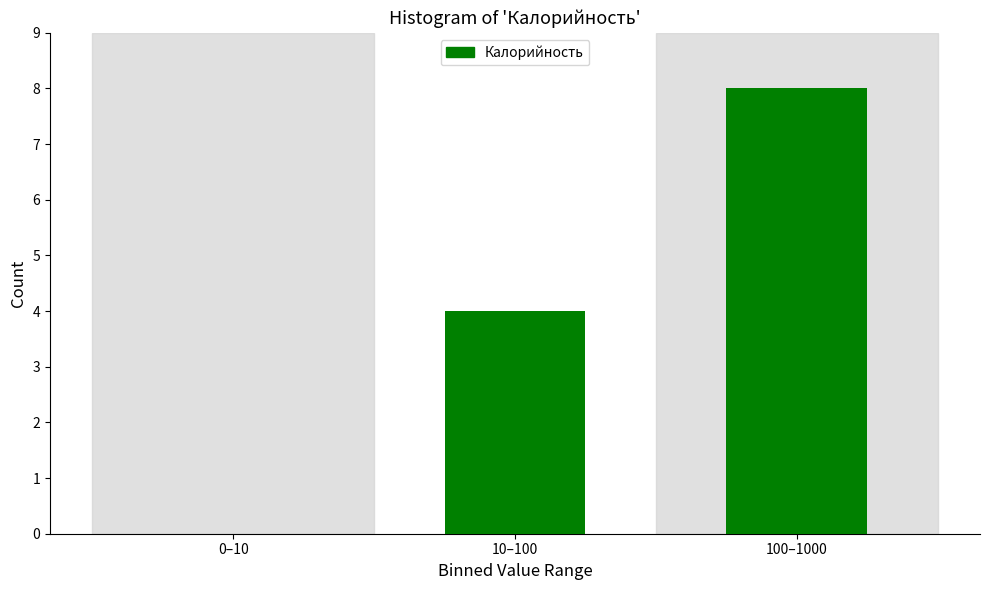

Reading left to right, extract all data points from this chart.

0–10=0	10–100=4	100–1000=8